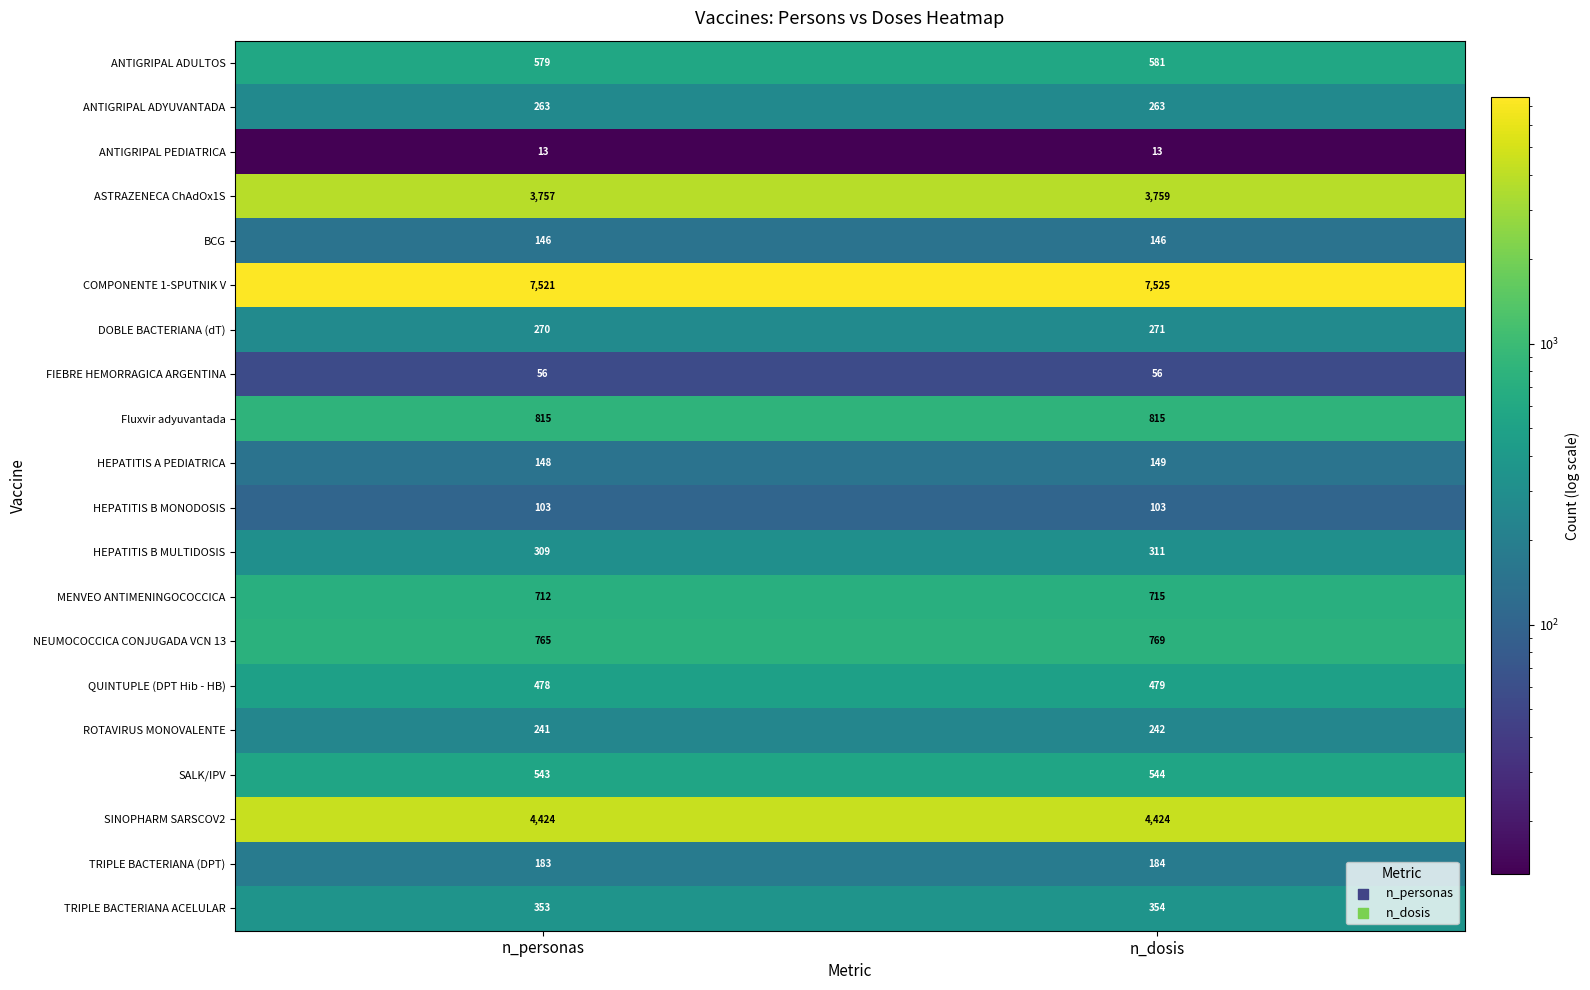

What is the spread (max minus min) of values at n_dosis?

7512